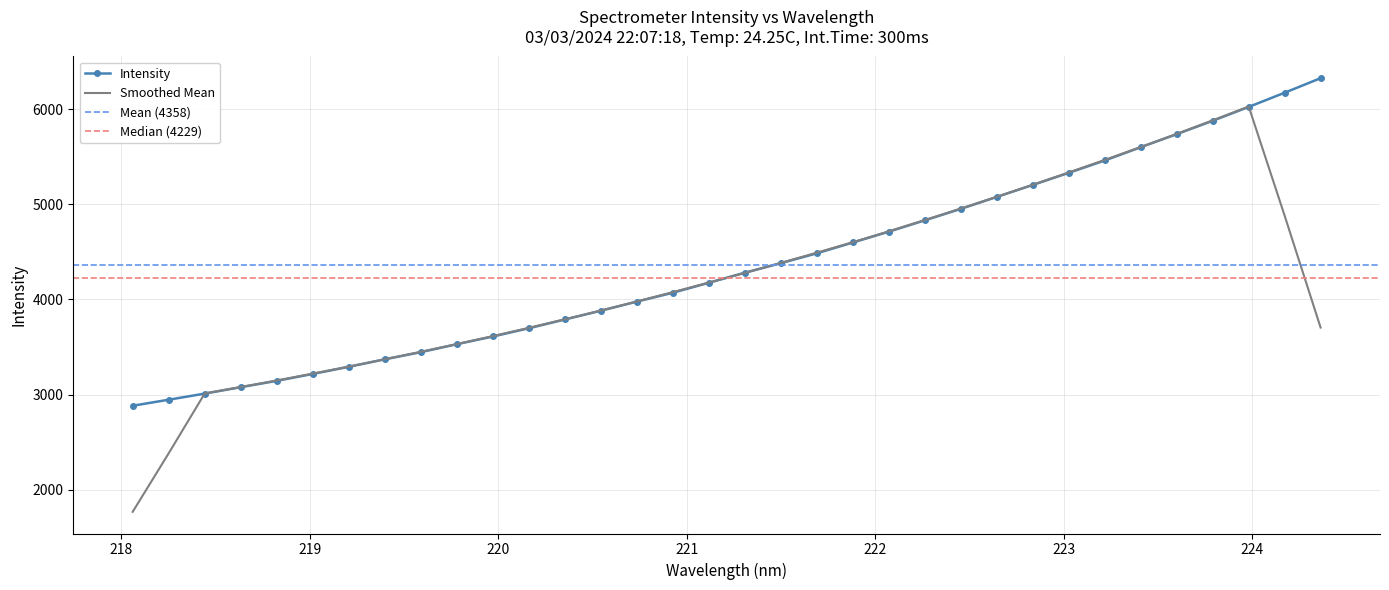

What is the maximum value for Intensity?

6325.8